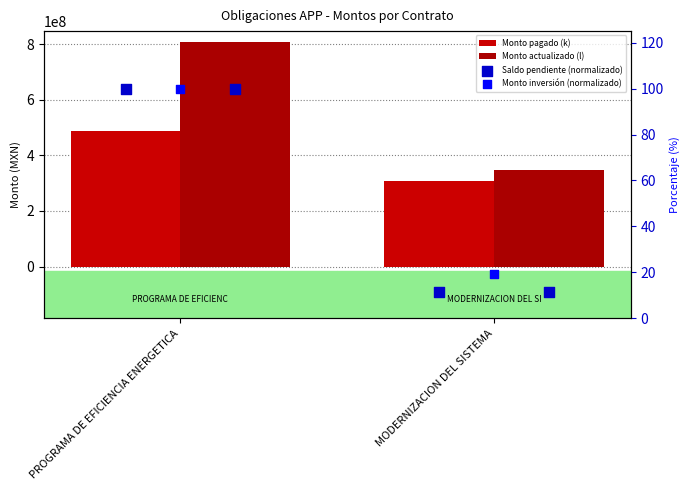

What are all the series names shown in the legend?

Monto pagado (k), Monto actualizado (l), Saldo pendiente (normalizado), Monto inversión (normalizado)